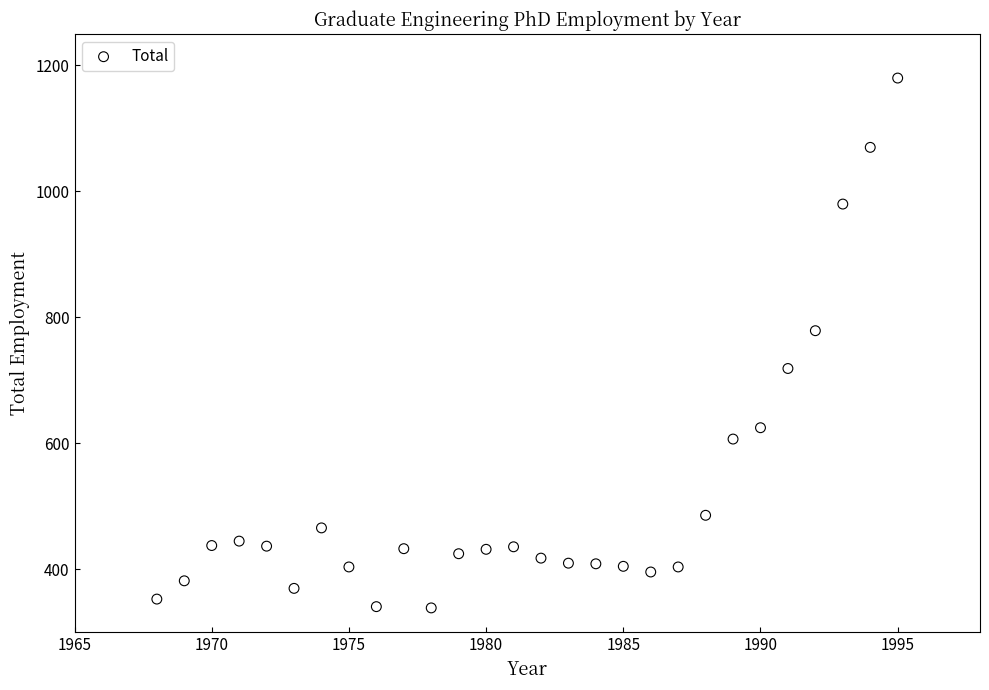

What is the range of X values (max minus min)?

27